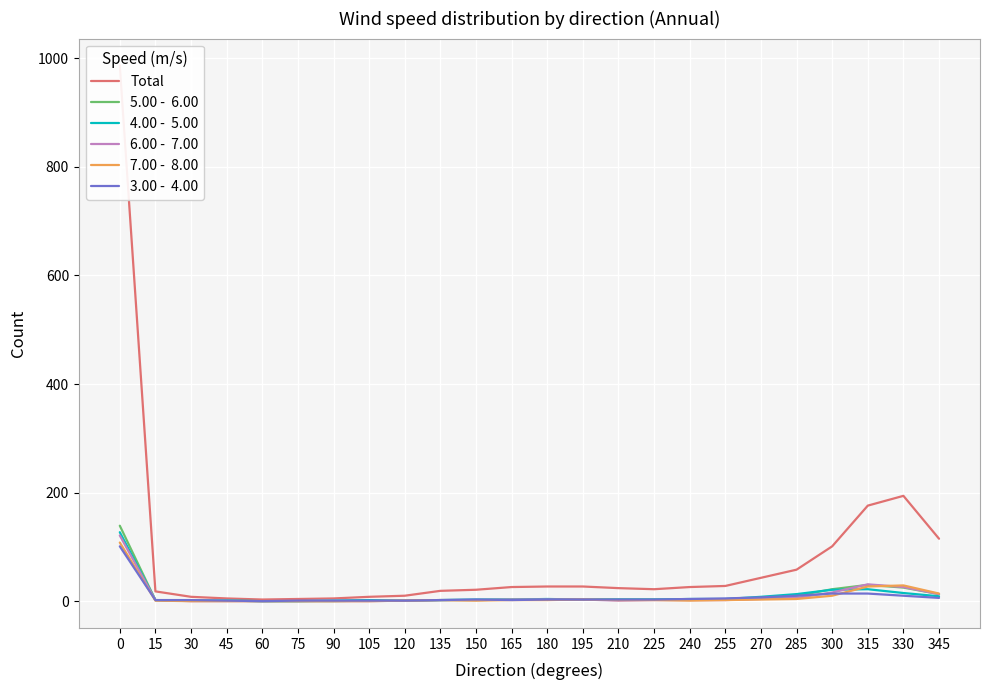

Between 75 and 345, which series saw the biggest shift?

Total